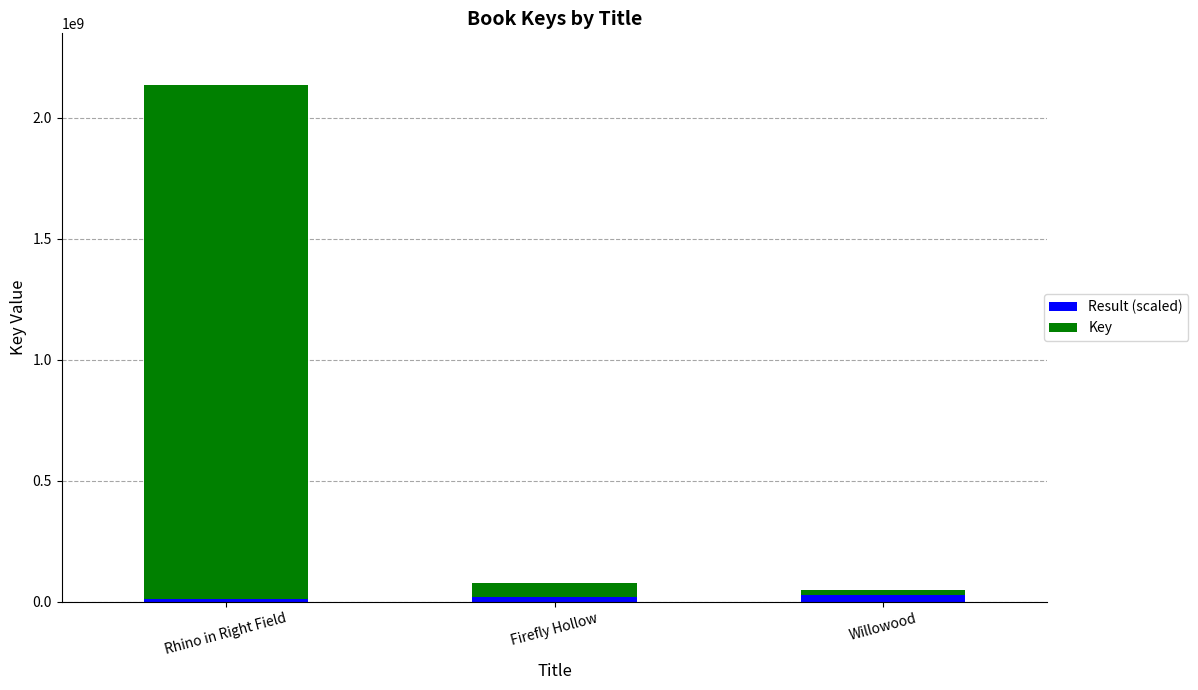

What is the sum of all Result (scaled) values?

60000000